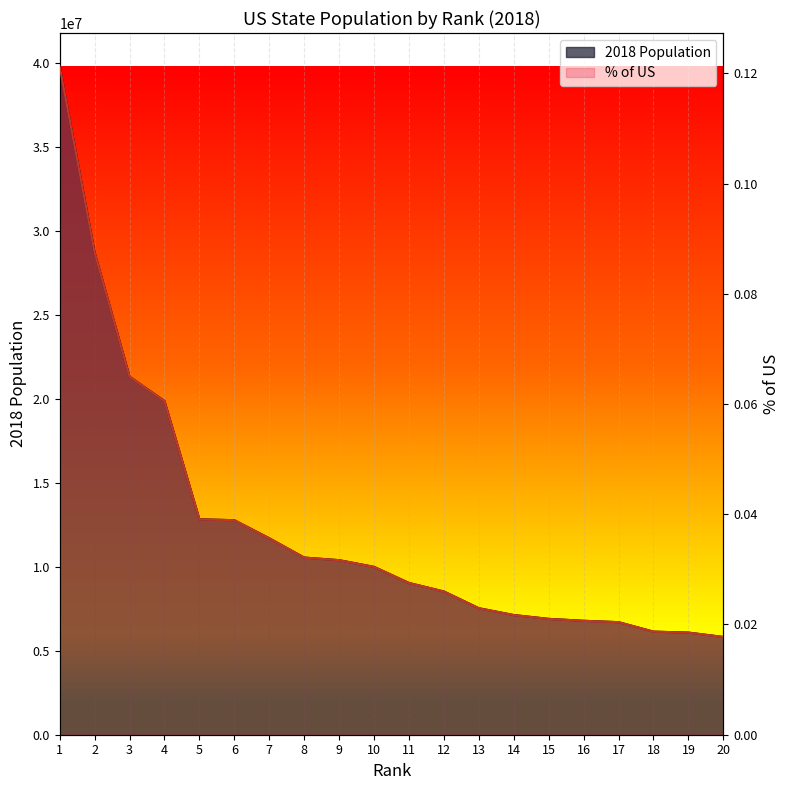

At how many categories does at least one series exceed 13957768?

4